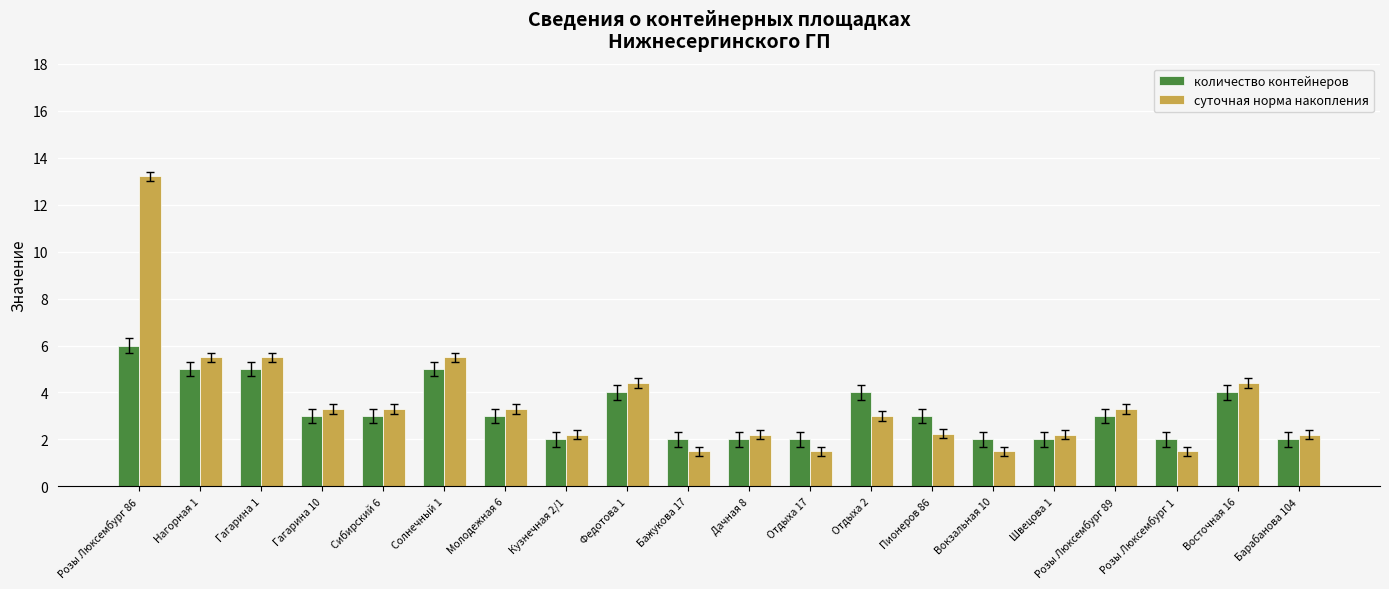

True or false: количество контейнеров has a value of 2.7 at Барабанова 104.

False